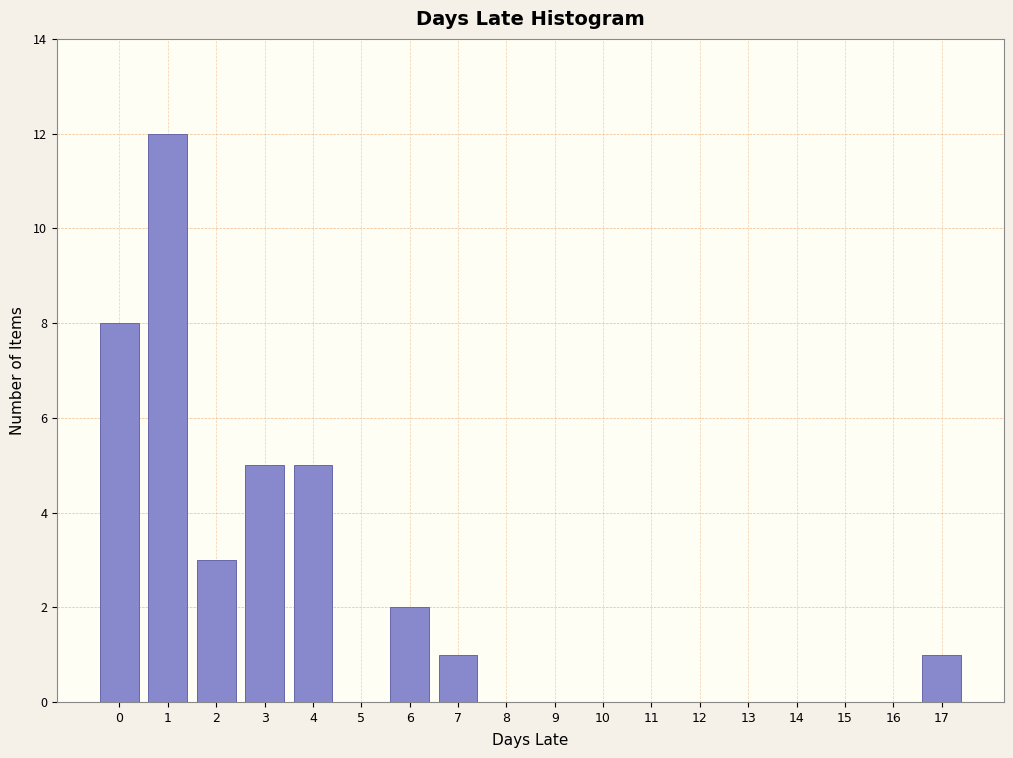

Reading left to right, extract all data points from this chart.

0=8	1=12	2=3	3=5	4=5	5=0	6=2	7=1	8=0	9=0	10=0	11=0	12=0	13=0	14=0	15=0	16=0	17=1